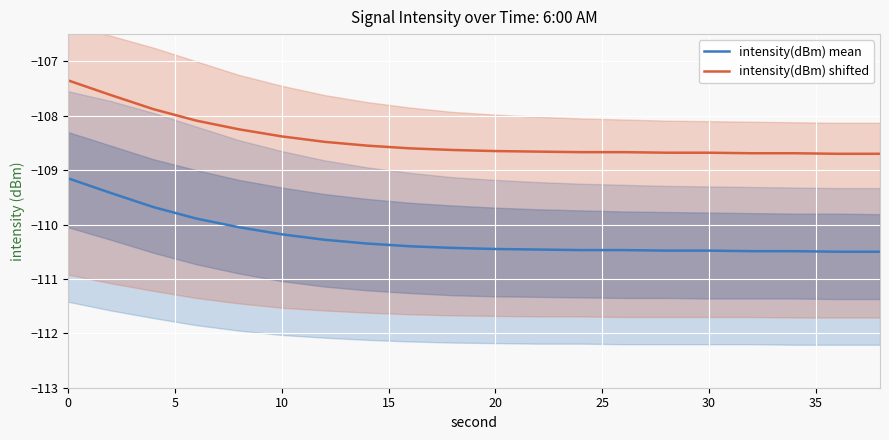

What is the highest value of the intensity(dBm) shifted series?

-107.4